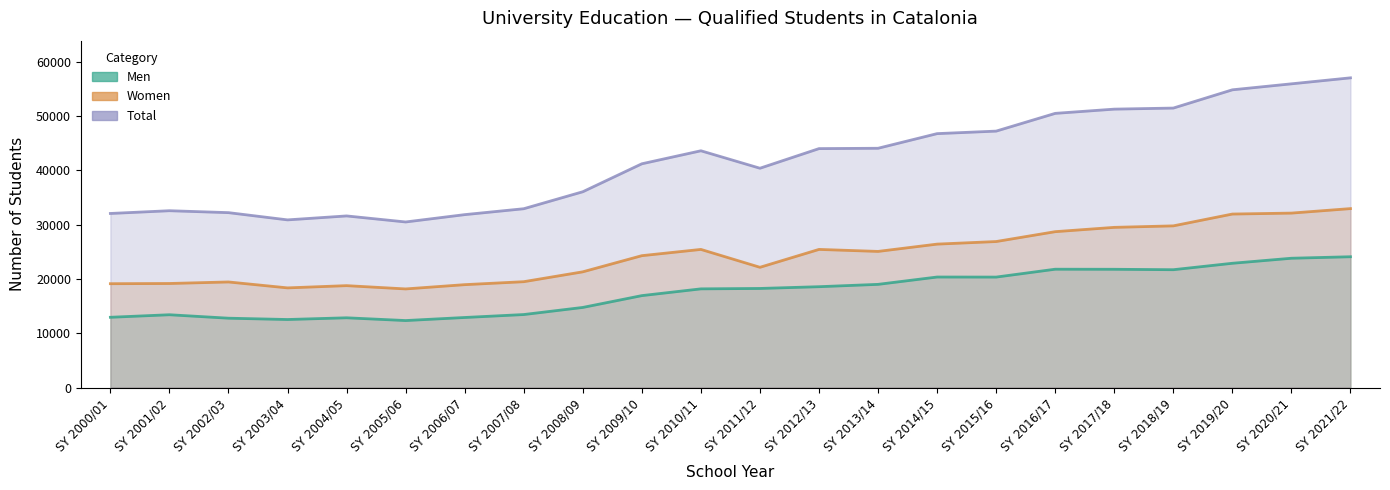

What is the difference between the second highest and second lowest values in the Men series?

11293